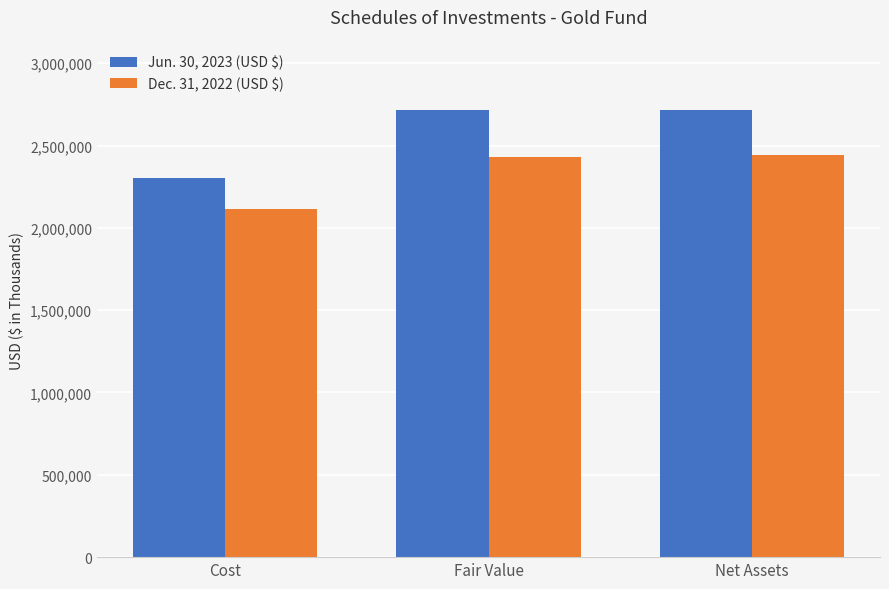

The Dec. 31, 2022 (USD $) series shows 1595816 at Net Assets. True or false?

False